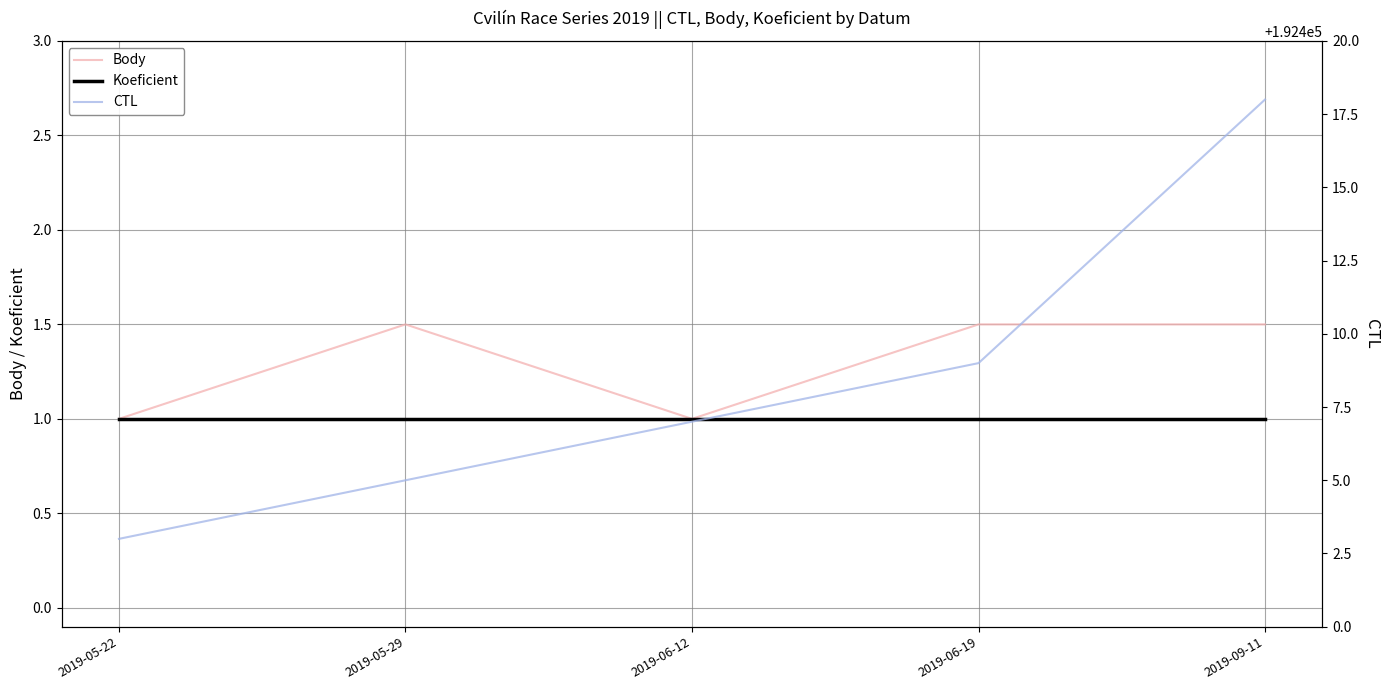

Reading left to right, transcribe all the data shown in this chart.

Body: 2019-05-22=1.0	2019-05-29=1.5	2019-06-12=1.0	2019-06-19=1.5	2019-09-11=1.5
Koeficient: 2019-05-22=1.0	2019-05-29=1.0	2019-06-12=1.0	2019-06-19=1.0	2019-09-11=1.0
CTL: 2019-05-22=192403.0	2019-05-29=192405.0	2019-06-12=192407.0	2019-06-19=192409.0	2019-09-11=192418.0